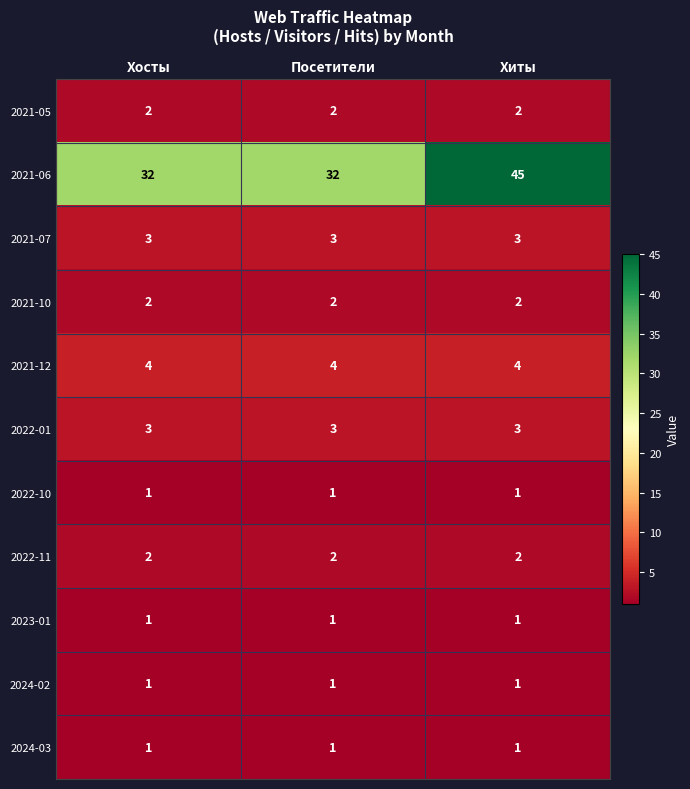

Is the value of 2021-05 at Хиты greater than the value of 2021-06 at Хиты?

No